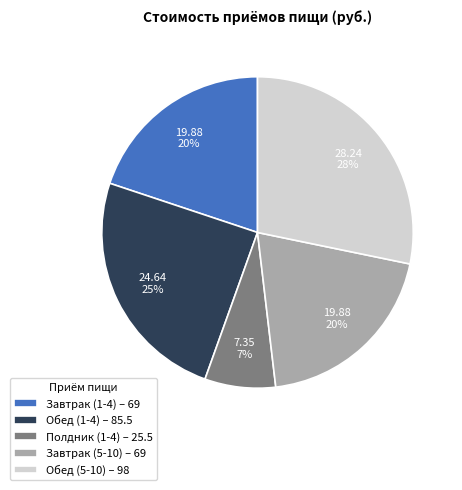

Is the sum of Полдник (1-4) – 25.5 and Завтрак (5-10) – 69 greater than half?

No